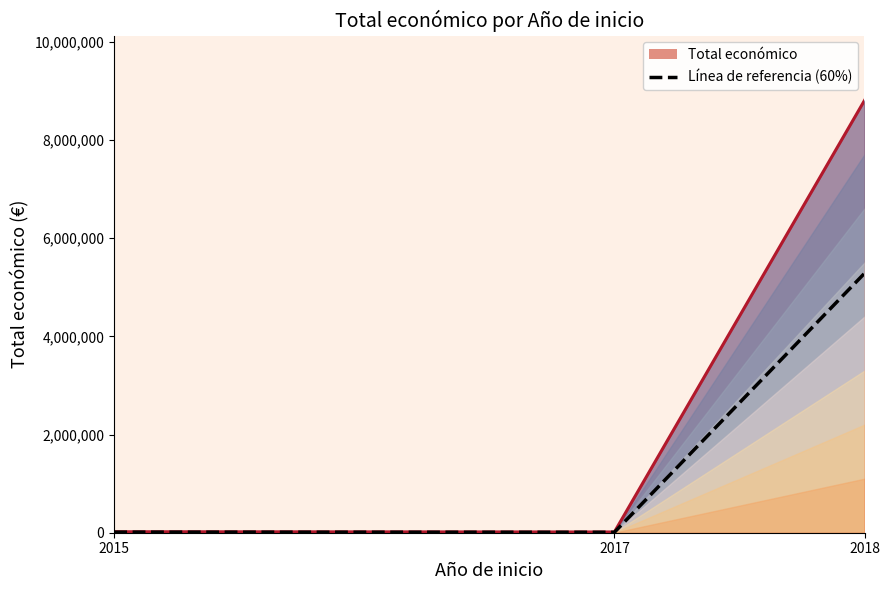

What is the highest value of the Total económico series?

8808867.0